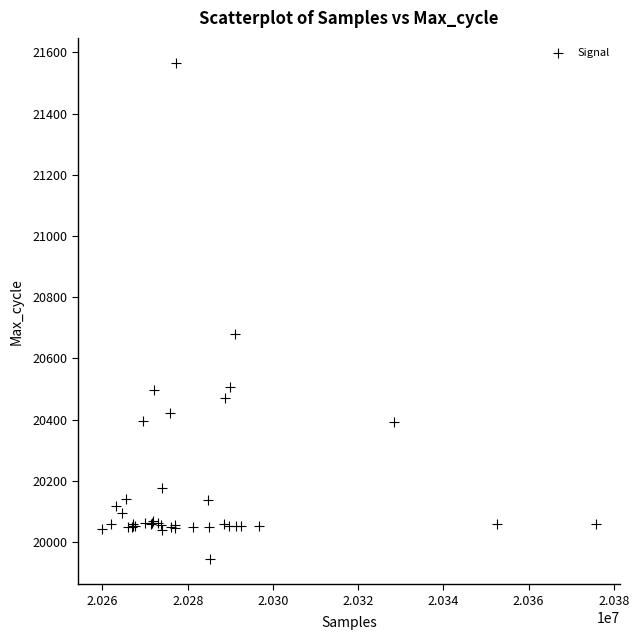

What Y value in the scatter plot is closest to 20754?

20679